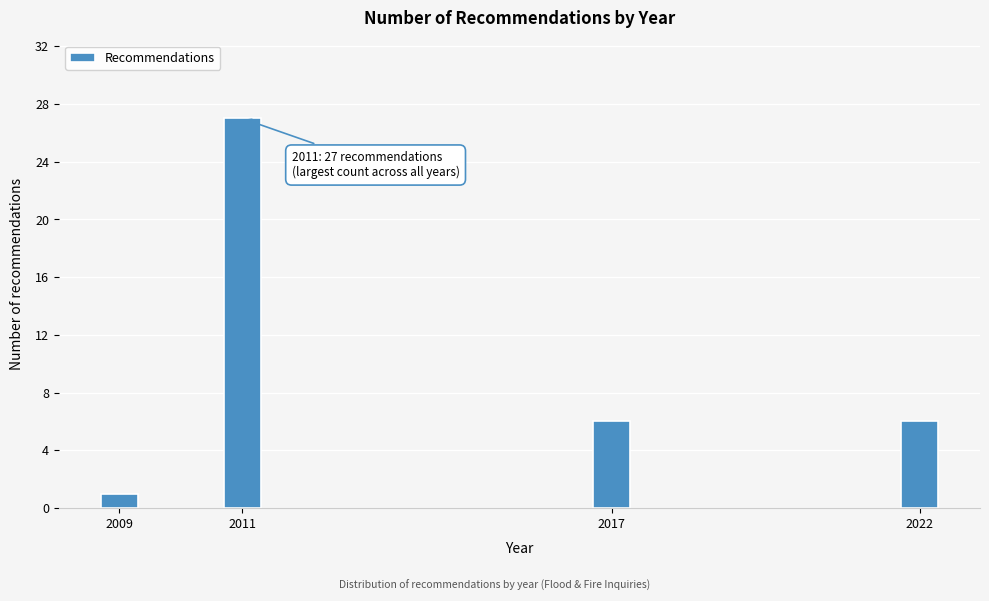

Reading left to right, extract all data points from this chart.

2009=1	2011=27	2017=6	2022=6